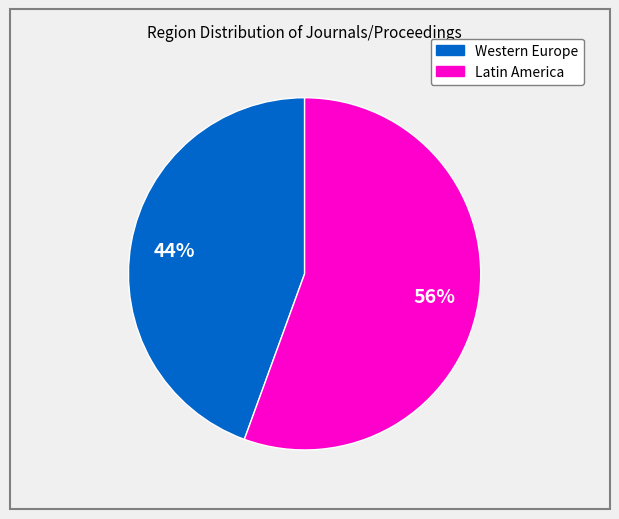

Count the number of slices in the pie.

2